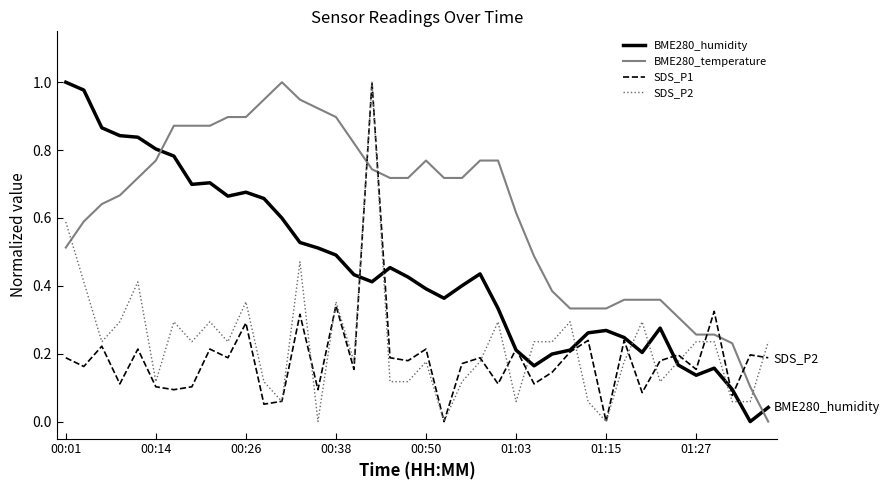

Which series has the largest total across all categories?

BME280_temperature